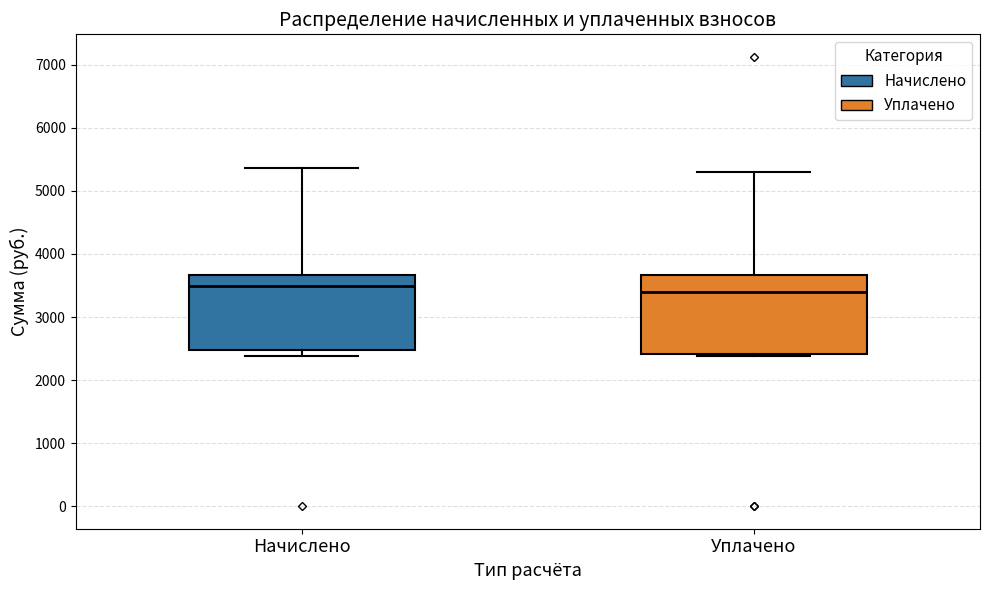

Reading left to right, transcribe this box plot: for each box, give where its median line is, the range the box spans, and where its two whiskers end, as read against the y-axis. The values are not printed on the chart, so give them approximately, as read against the axis.

Начислено: median 3500, box 2500 to 3700, whiskers 2400 to 5400
Уплачено: median 3400, box 2400 to 3700, whiskers 2400 (just below the box's lower edge) to 5300